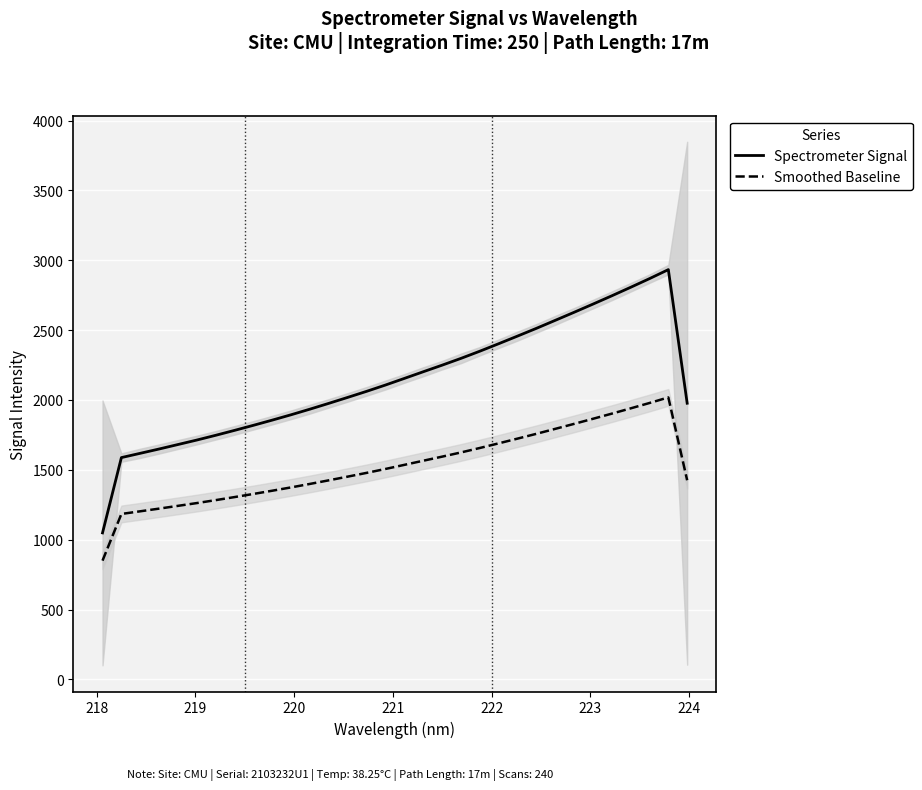

True or false: Smoothed Baseline and Spectrometer Signal intersect in this chart.

False